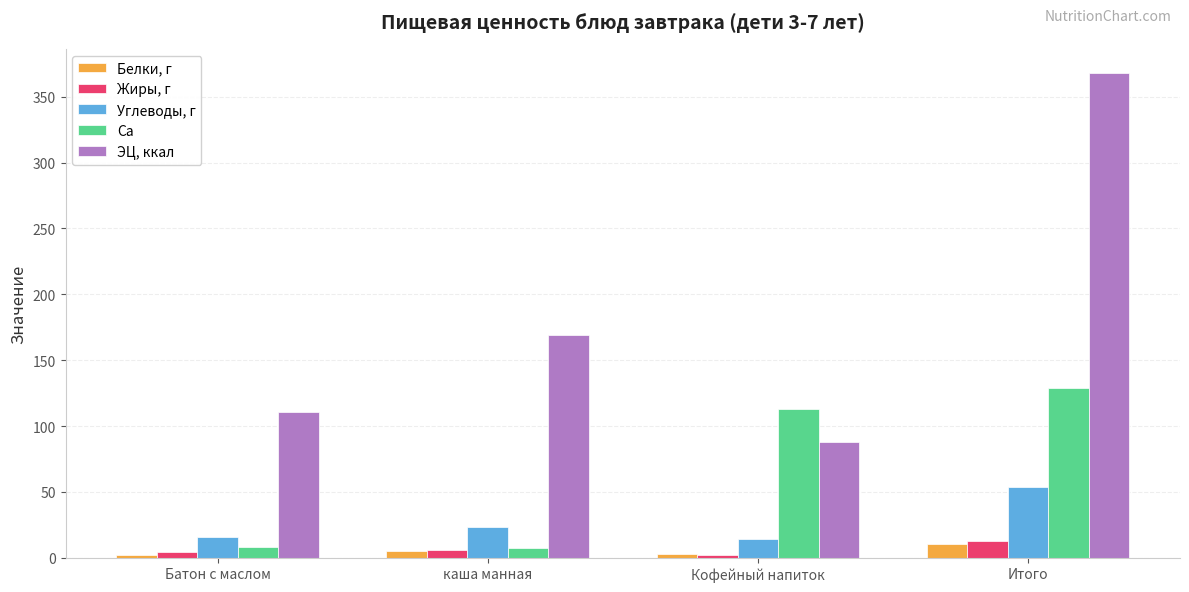

How many series are shown in this chart?

5